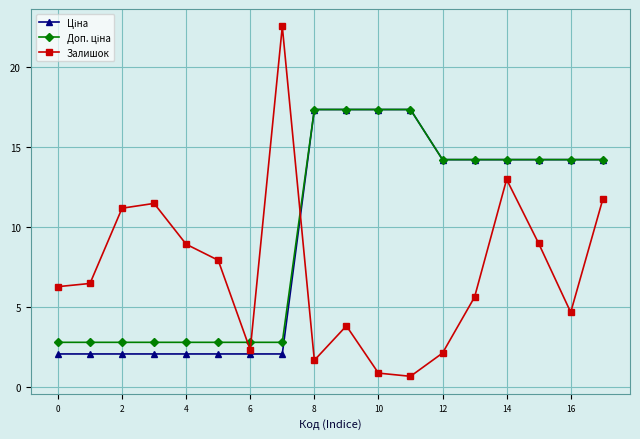

What is the greatest value displayed?

22.5